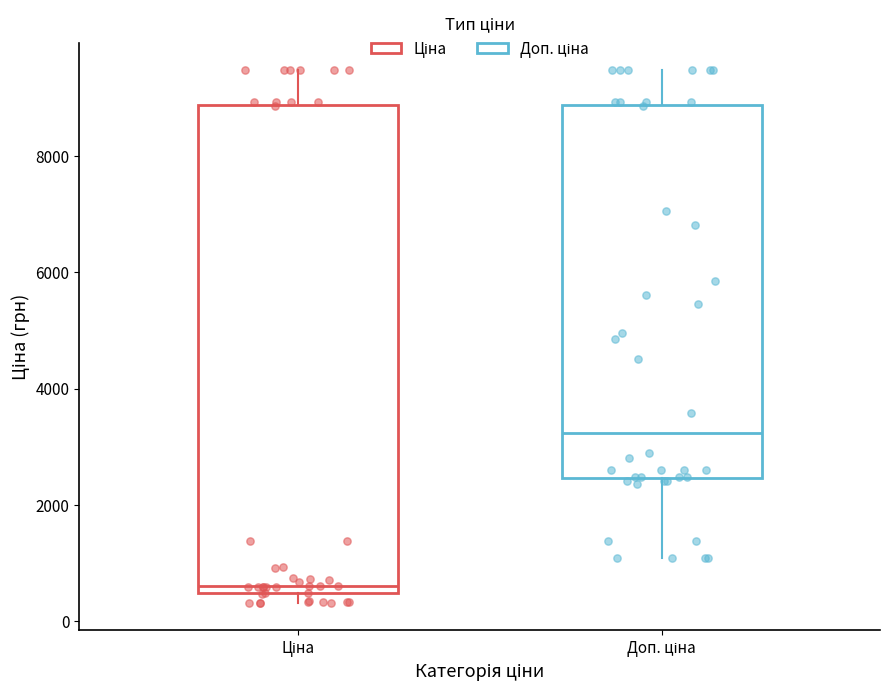

Reading left to right, transcribe this box plot: for each box, give where its median line is, the range the box spans, and where its two whiskers end, as read against the y-axis. The values are not printed on the chart, so give them approximately, as read against the axis.

Ціна: median 600, box 400 to 8800, whiskers 400 (just below the box's lower edge) to 9400
Доп. ціна: median 3200, box 2400 to 8800, whiskers 1000 to 9400